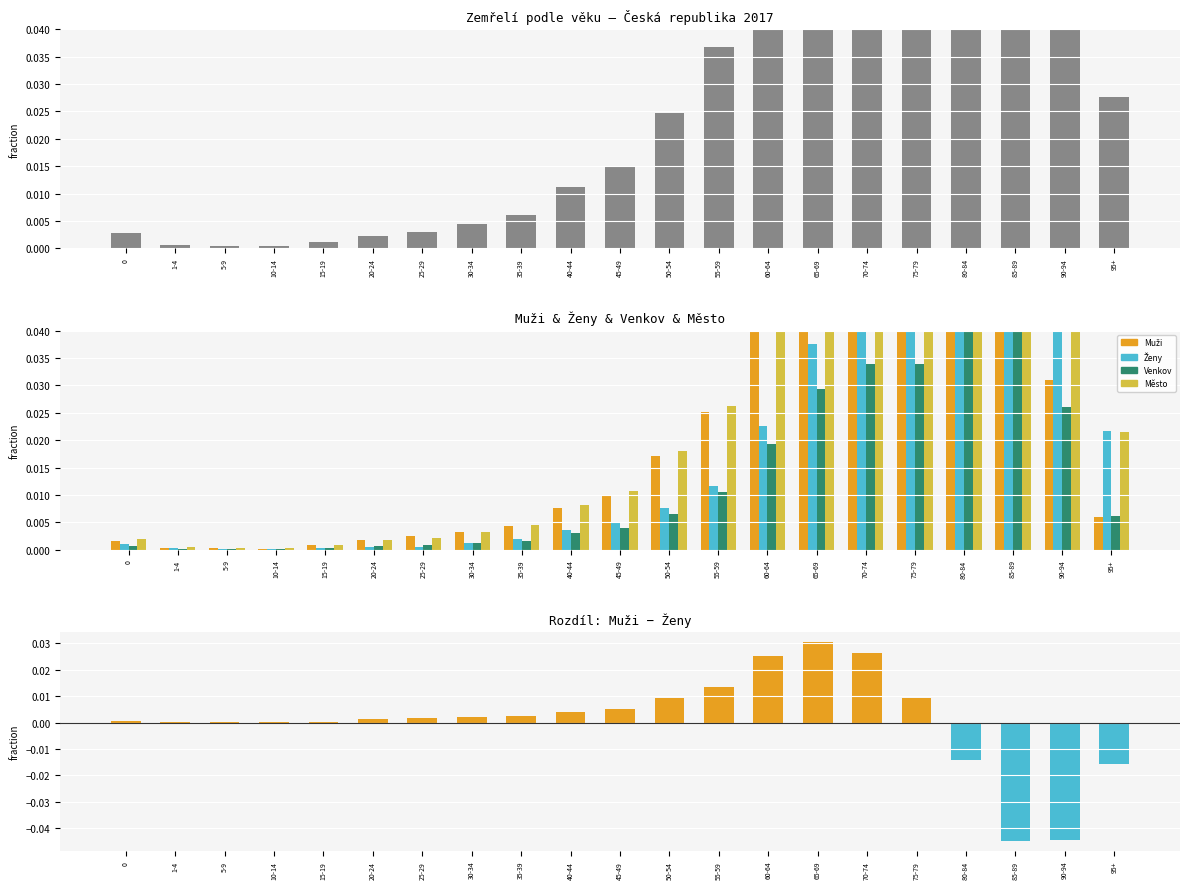

What position from the left is 15-19?

5